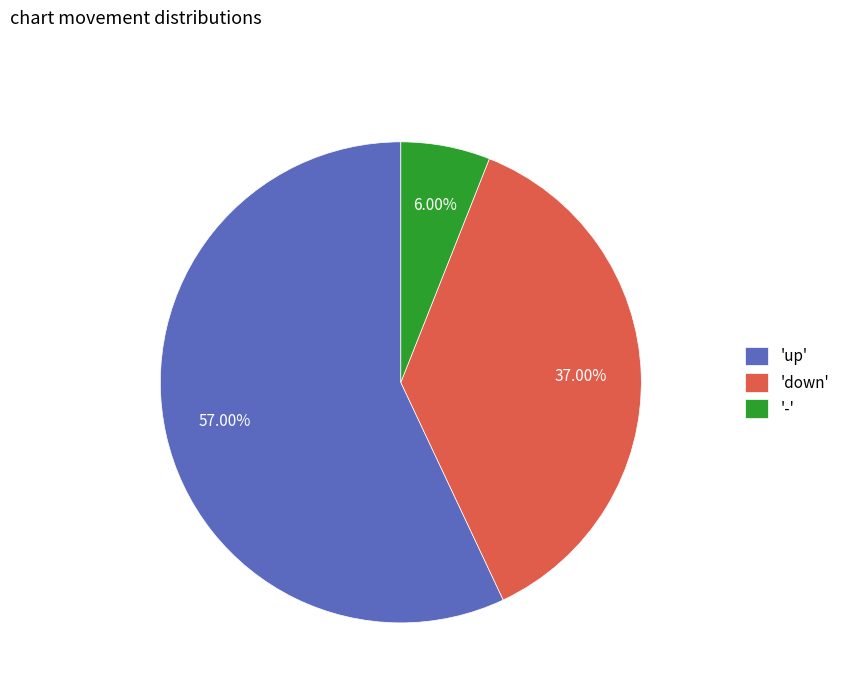

Which category has the smallest portion of the pie?

'-'